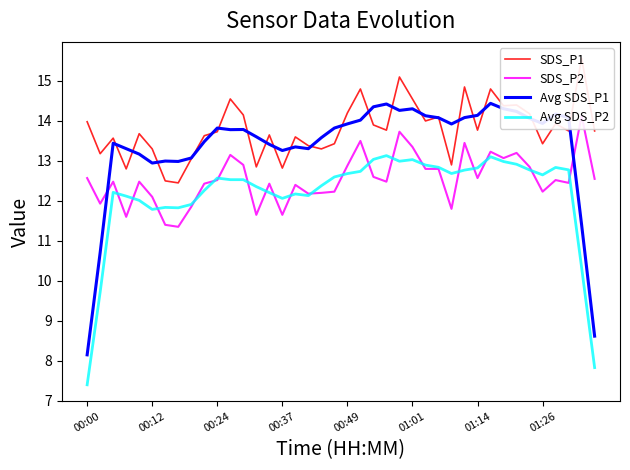

List the series in order of their peak value, highest first.

SDS_P1, Avg SDS_P1, SDS_P2, Avg SDS_P2